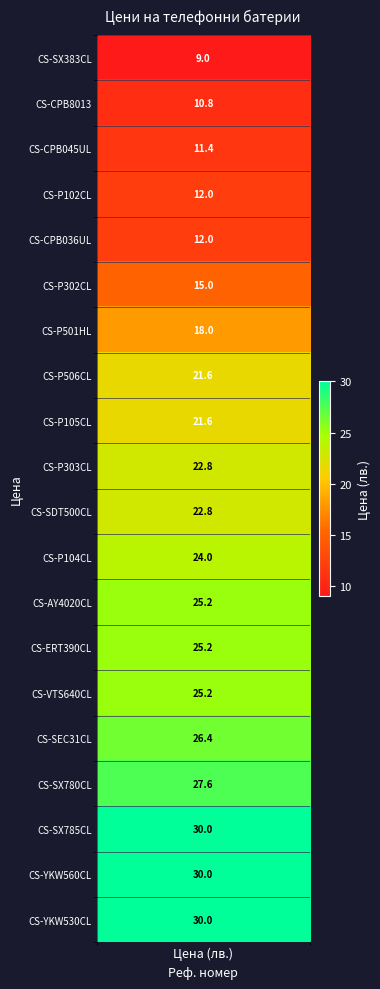

What is the minimum value shown in the chart?

9.0